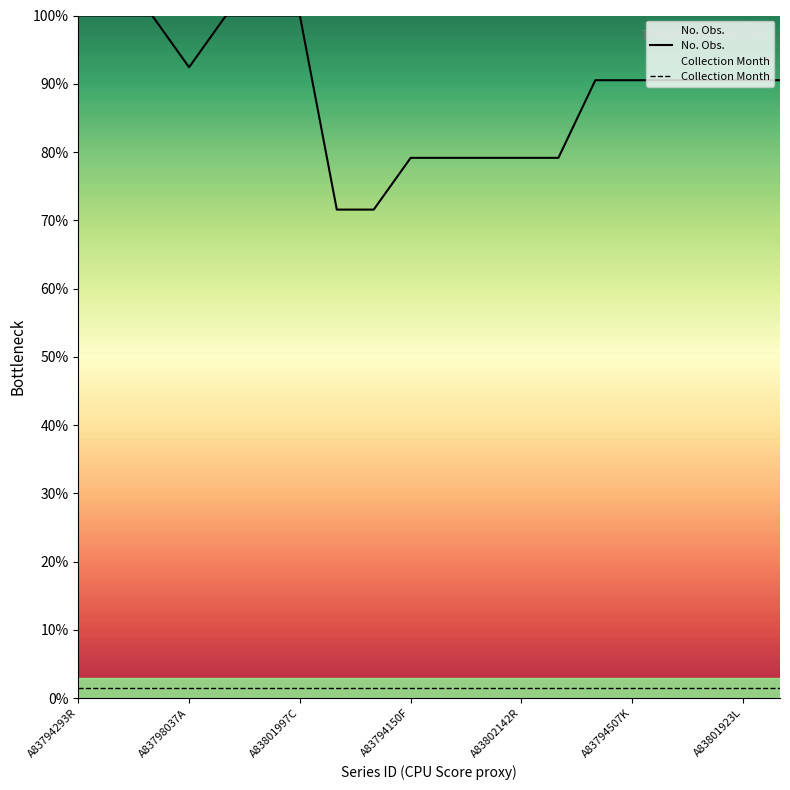

What is the difference between the second highest and second lowest values in the No. Obs. series?

28.4